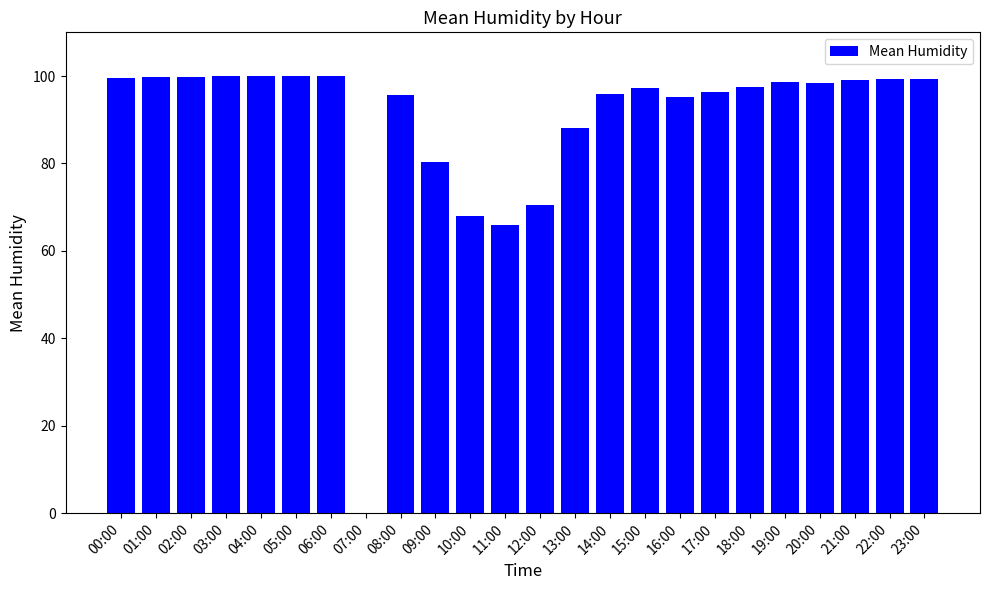

At which label is the value closest to 49?

11:00